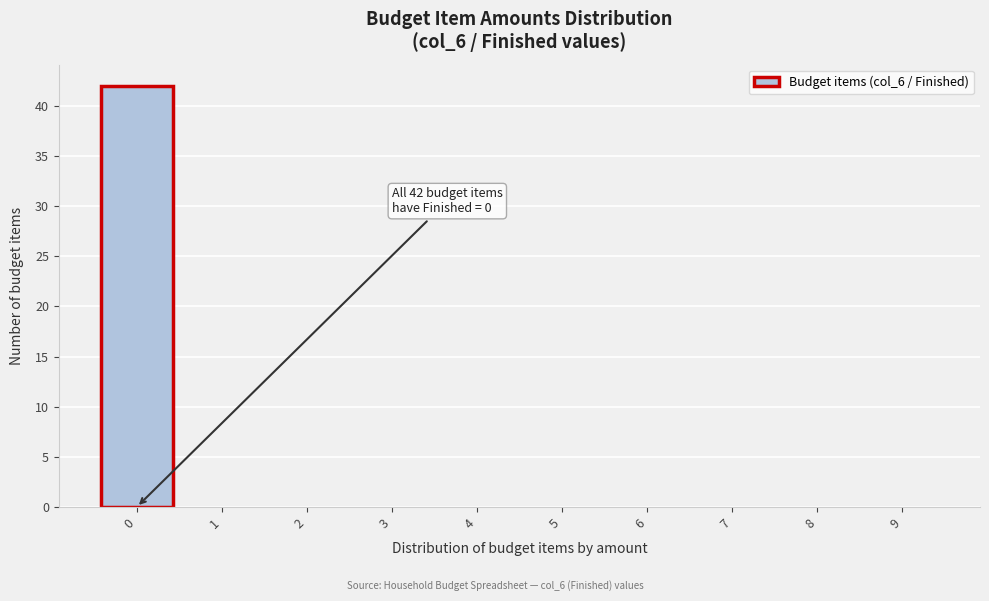

Which range on the x-axis has the tallest bar?

-0.5 to 0.5